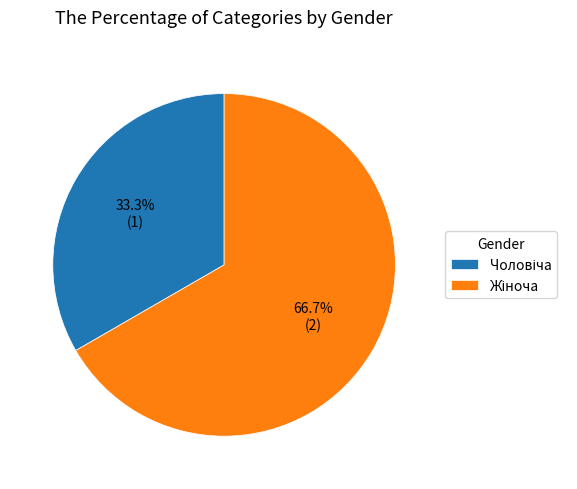

Does any single category account for the majority?

Yes